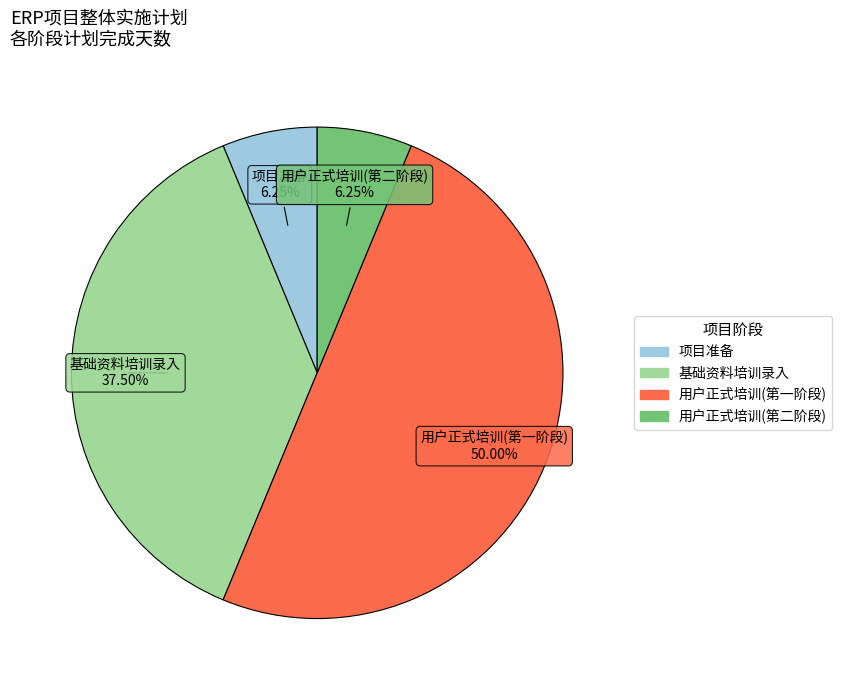

Does 基础资料培训录入 represent more than half of the total?

No